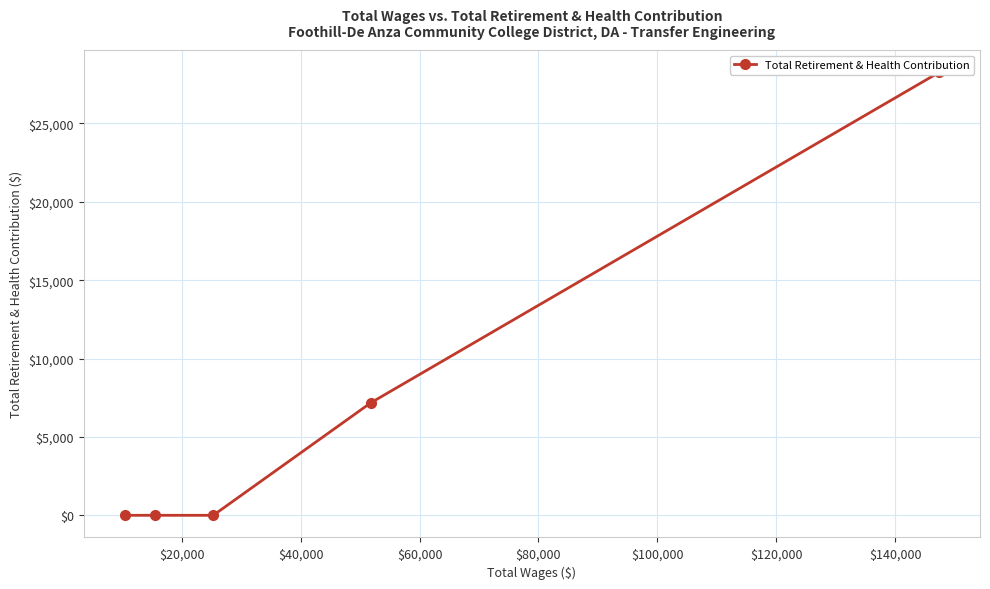

Which has a higher value, $40,000 or $80,000?

$80,000